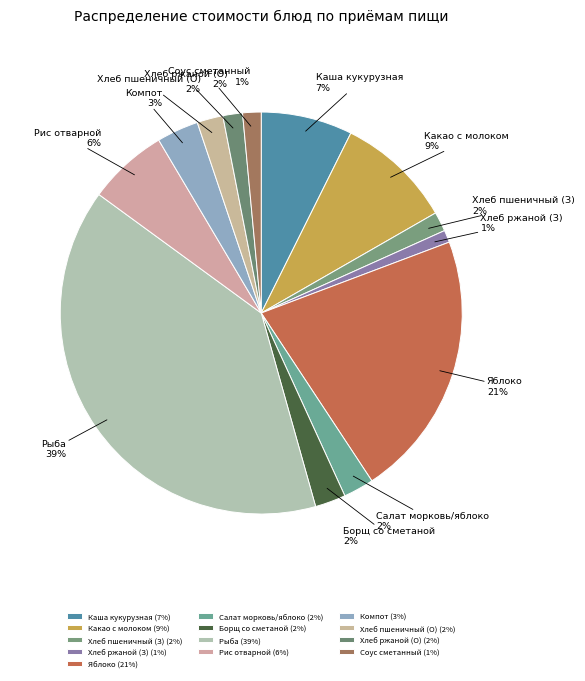

True or false: Соус сметанный accounts for 7% of the total.

False